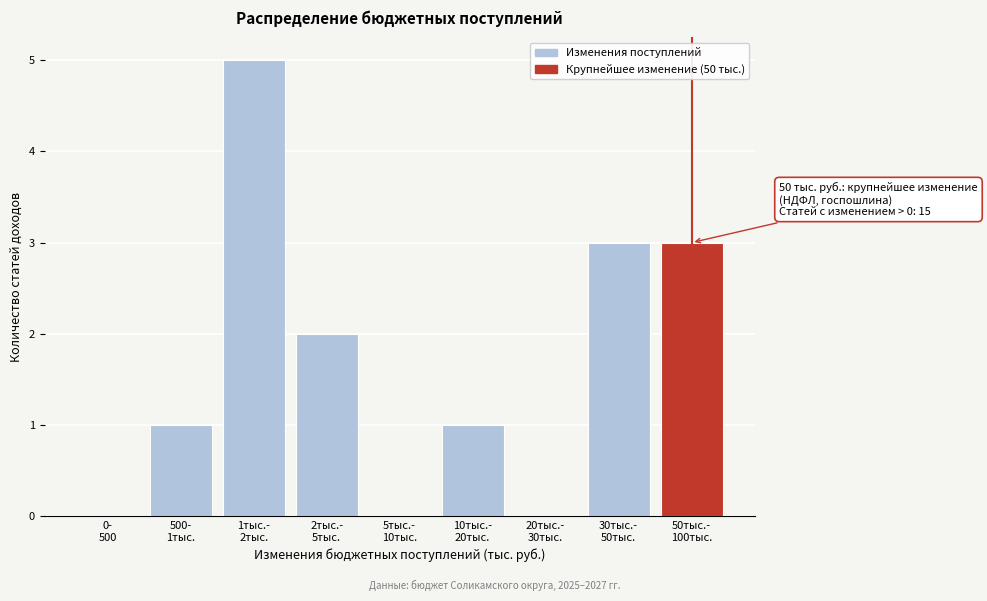

What is the sum of all values?

15